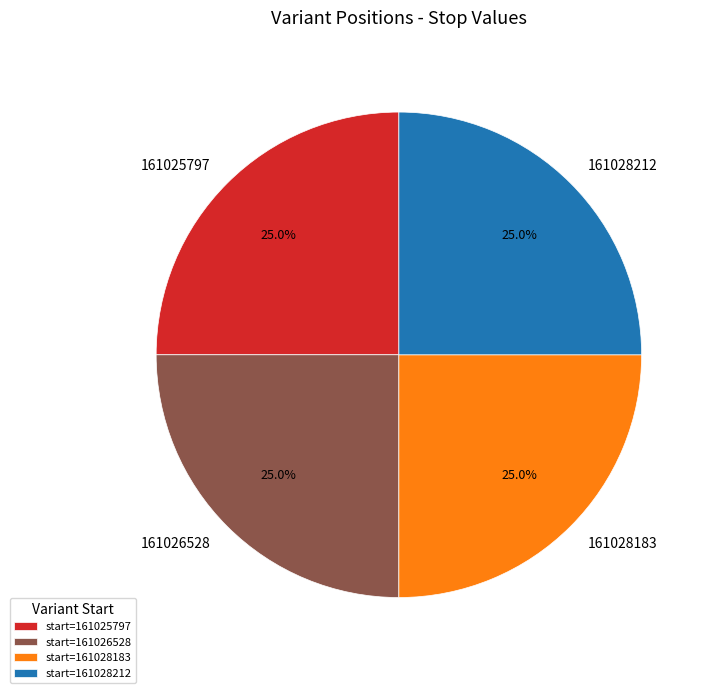

How many slices are in this pie chart?

4